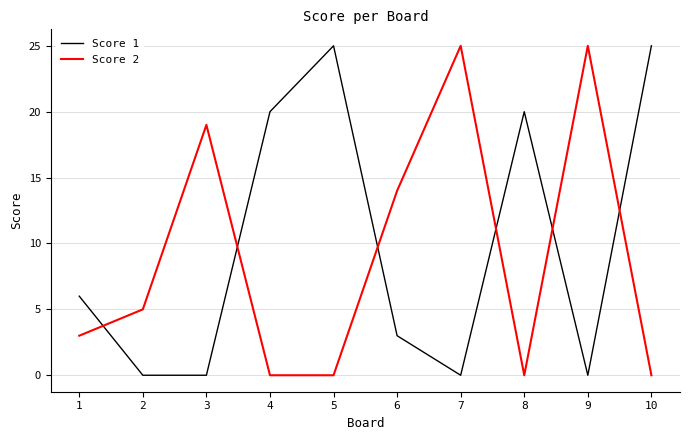

Is it true that Score 2 equals 3 at 1?

True